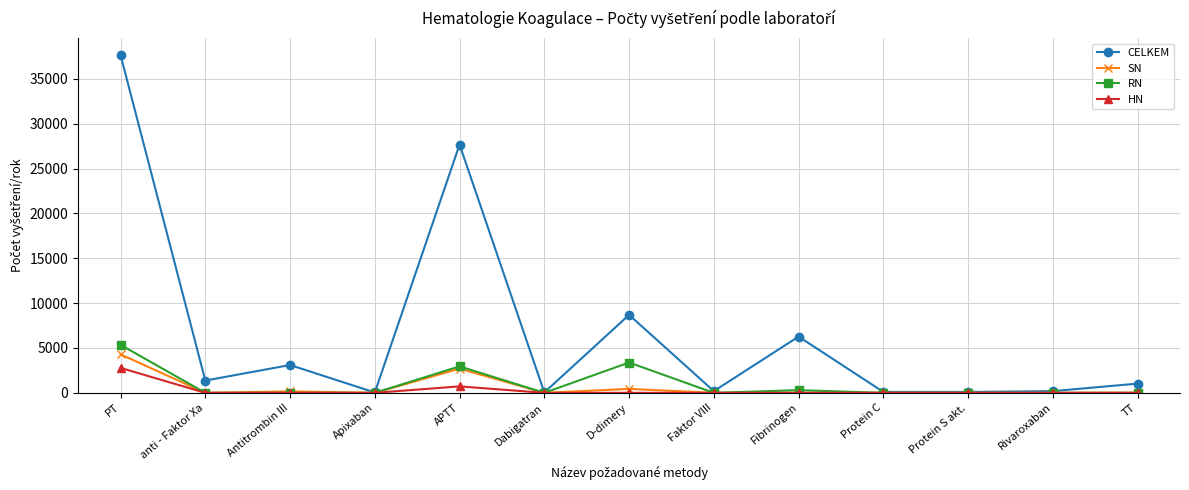

Which category has the highest value in the CELKEM series?

PT